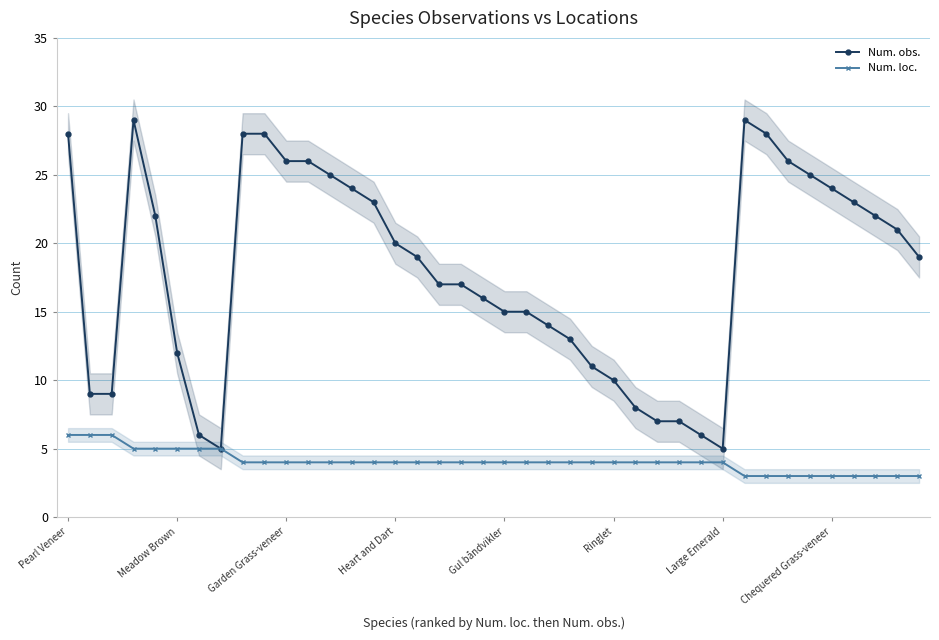

True or false: Num. obs. has a value of 10 at Gul båndvikler.

False